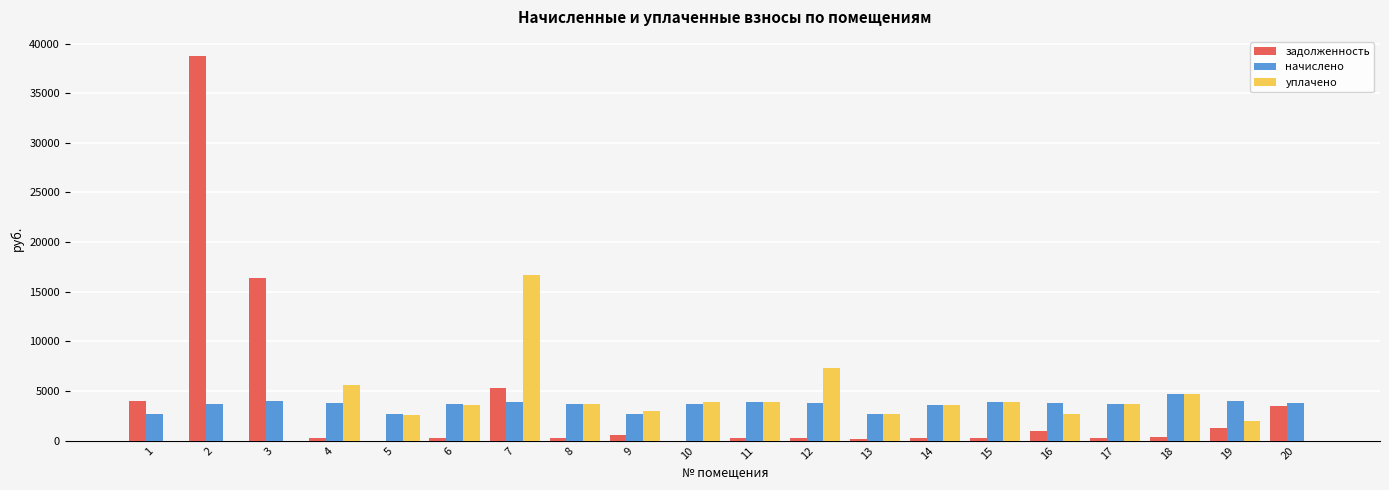

What is the sum of the начислено values at 5 and 7?

6580.1